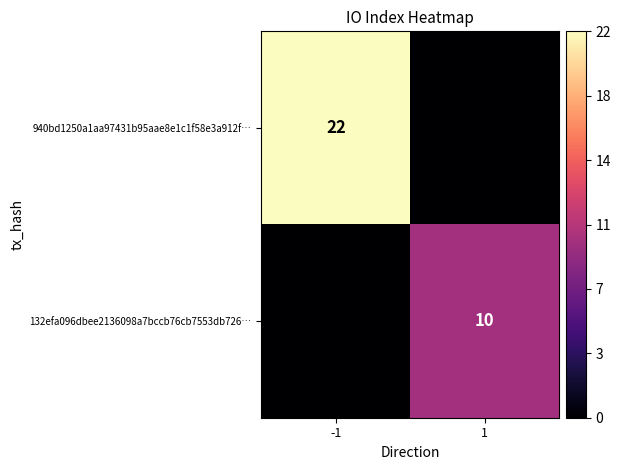

The value of 132efa096dbee2136098a7bccb76cb7553db726… at 1 is 18. True or false?

False